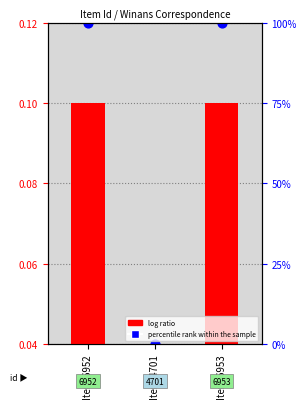

Which series has the widest spread of Y values?

percentile rank within the sample